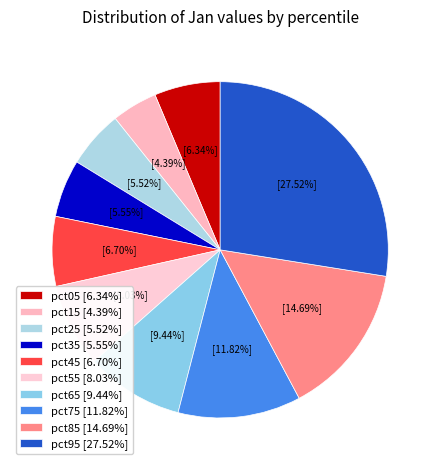

To the nearest percent, what percentage of the pie is pct05?

6%